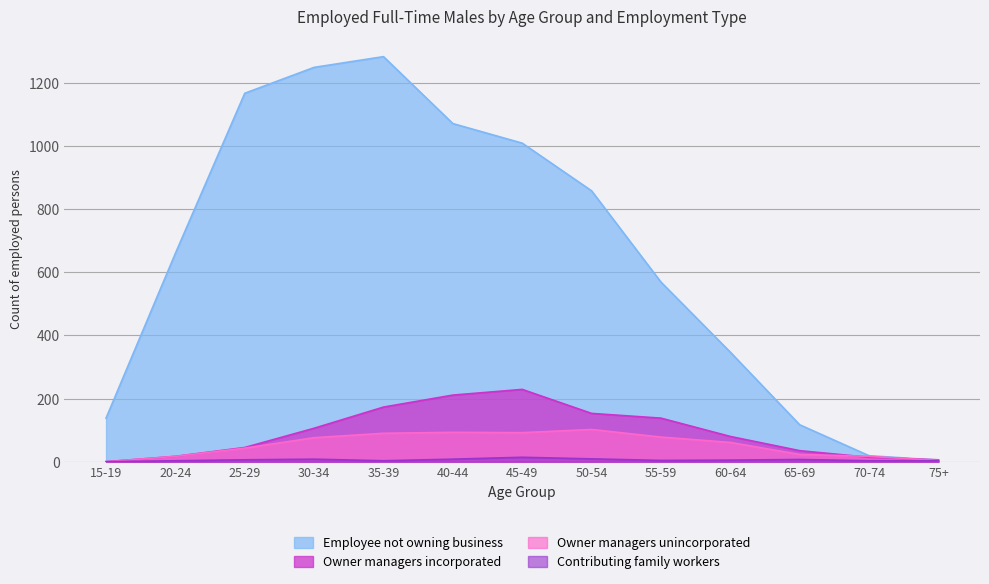

What is the sum of the Owner managers unincorporated values at 55-59 and 15-19?

78